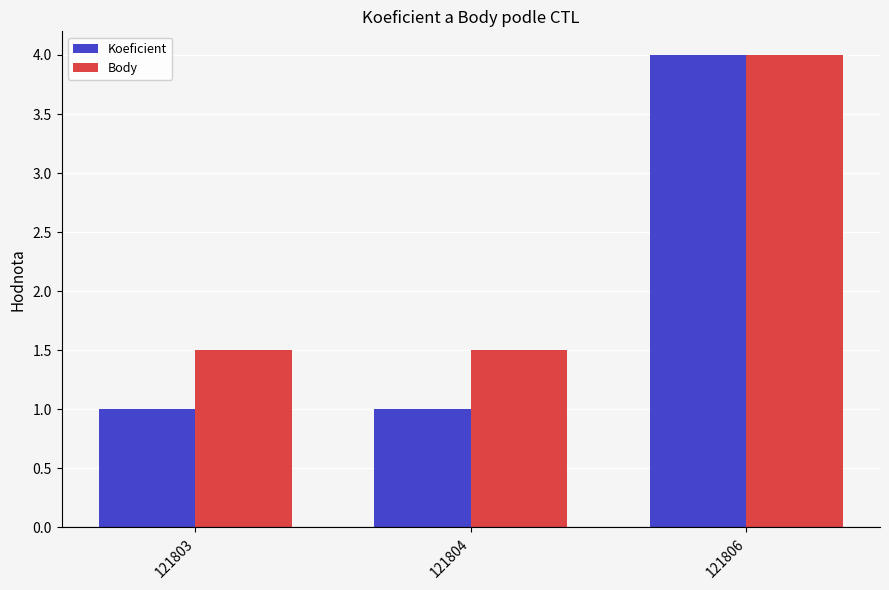

Is the value of Koeficient at 121803 greater than the value of Body at 121804?

No